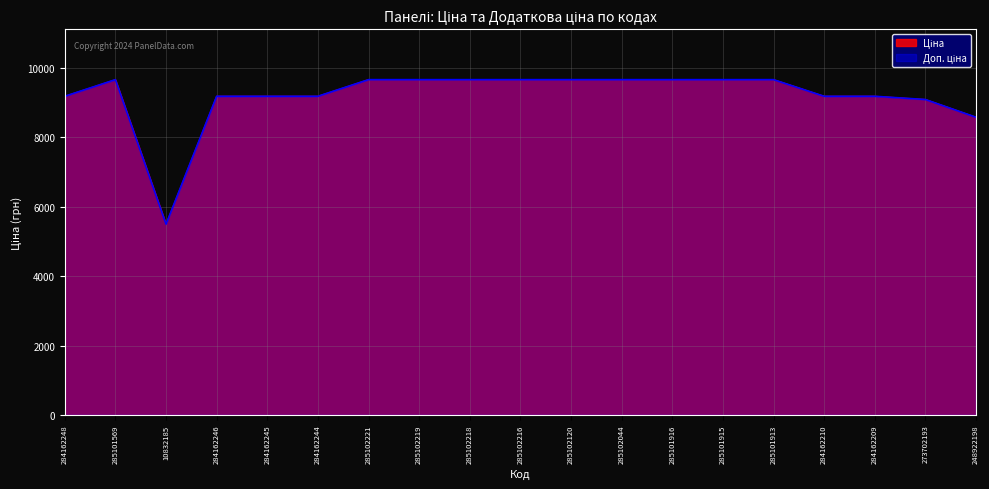

What is the approximate value of Доп. ціна at 285102218?

9664.7